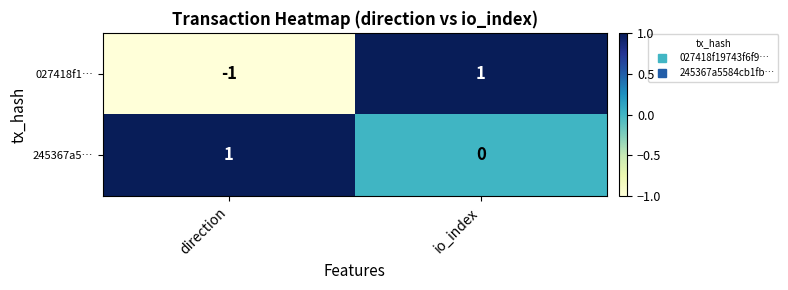

At which category is the sum across all series the highest?

io_index